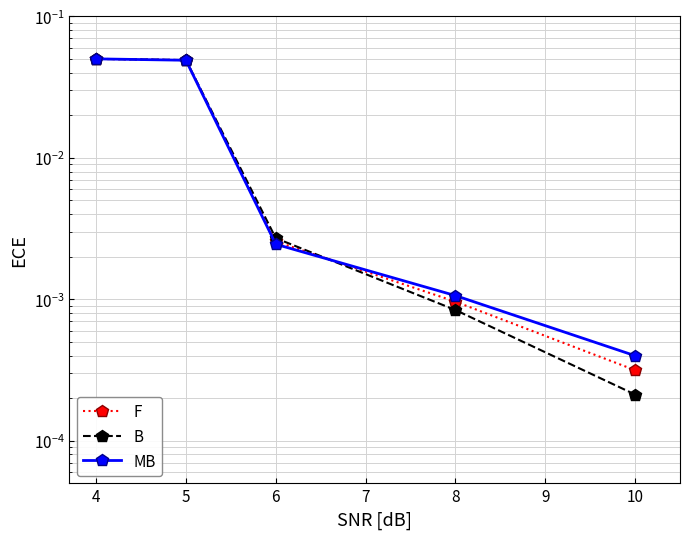

Which series has the largest total across all categories?

B